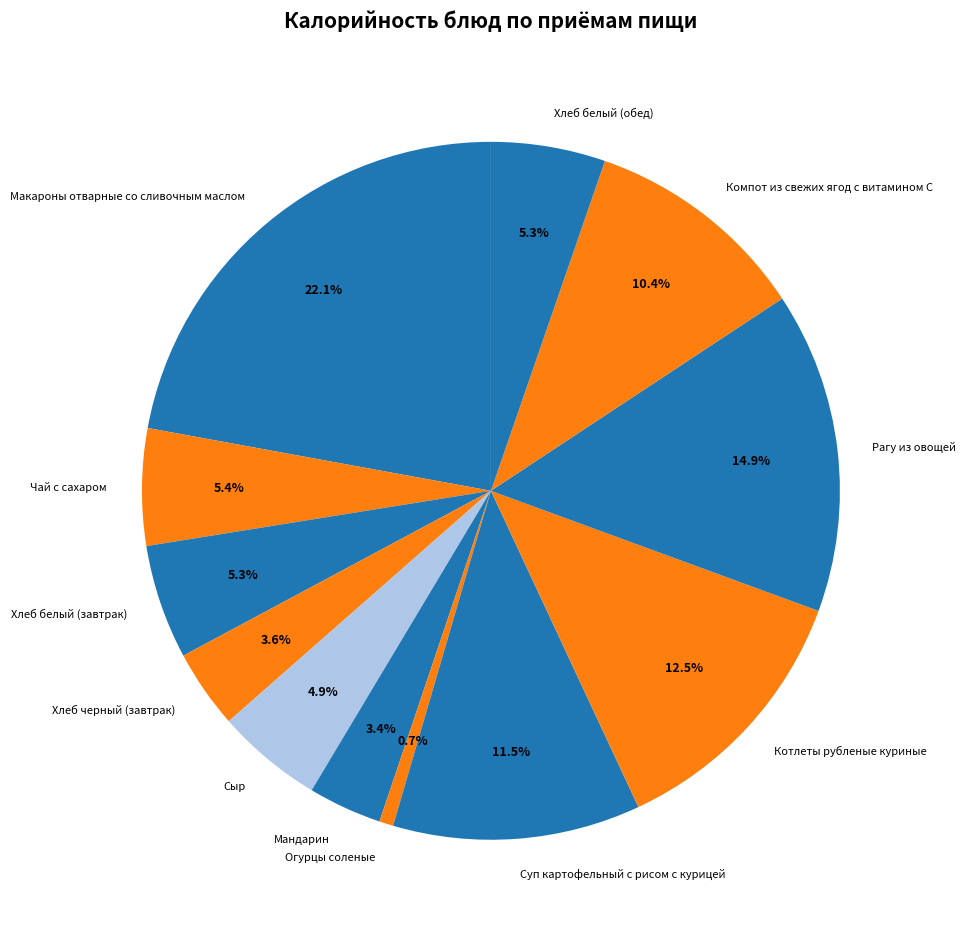

Is it true that Огурцы соленые is 1% of the pie?

True